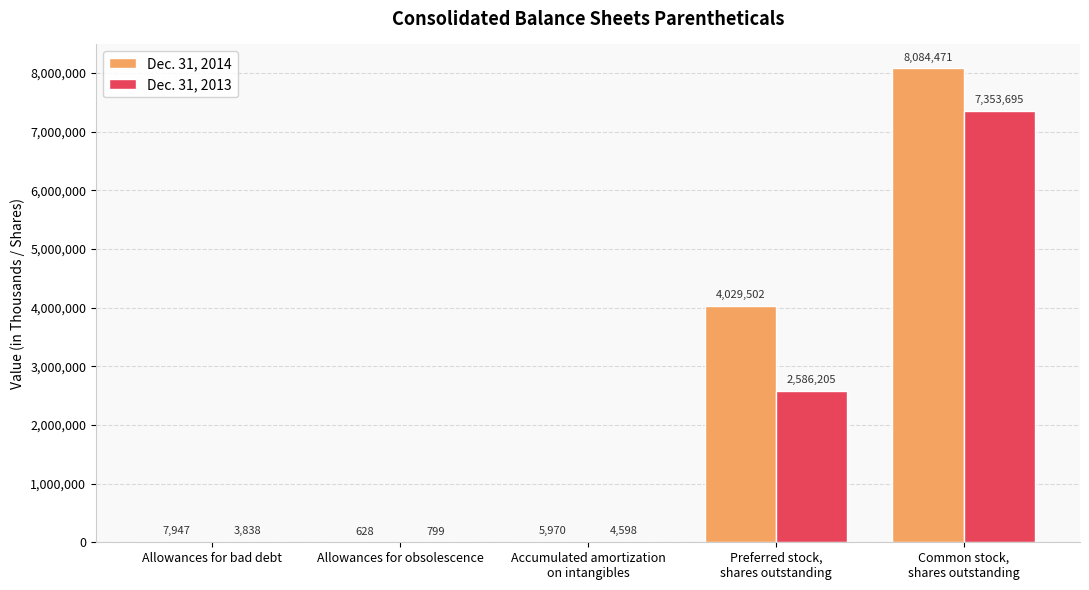

Where is Dec. 31, 2014 nearest to the value 4042549?

Preferred stock,
shares outstanding